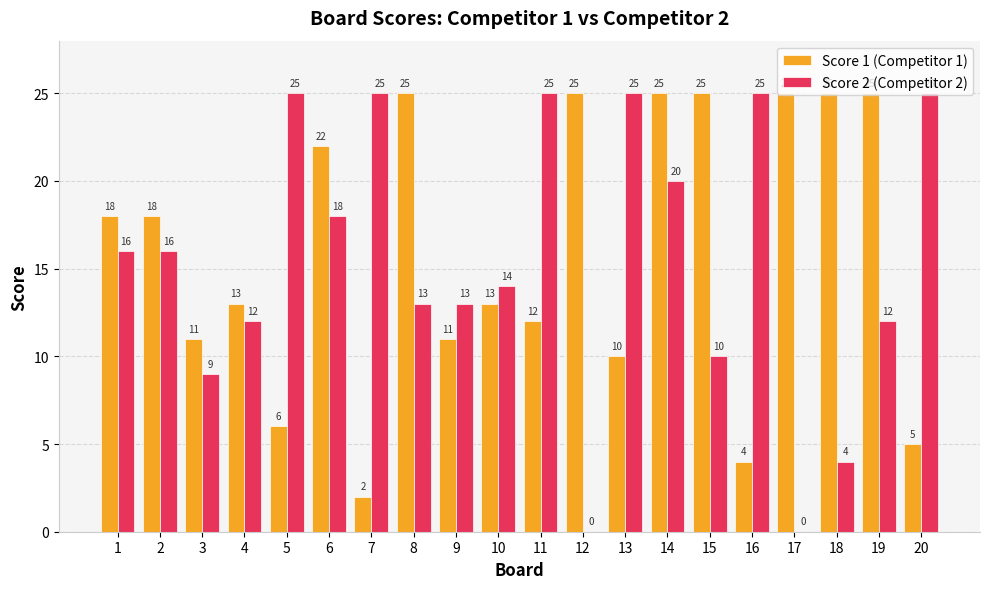

What is the approximate value of Score 2 (Competitor 2) at 2?

16